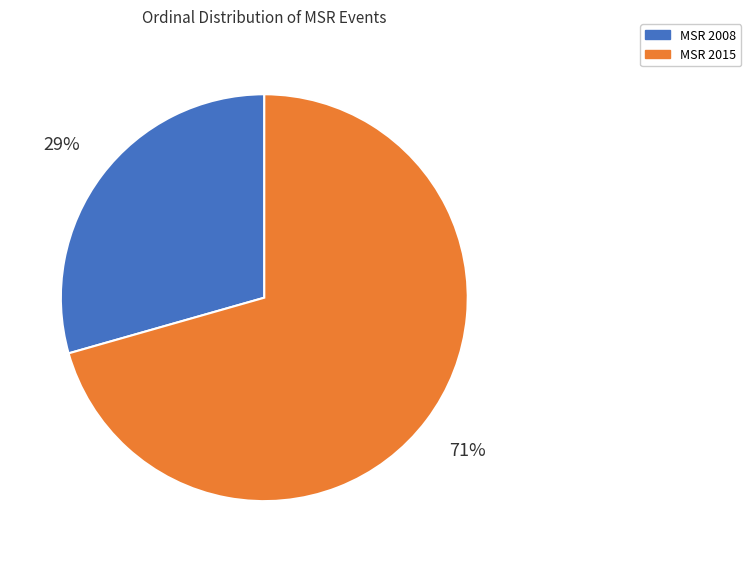

Is it true that MSR 2008 is 29% of the pie?

True